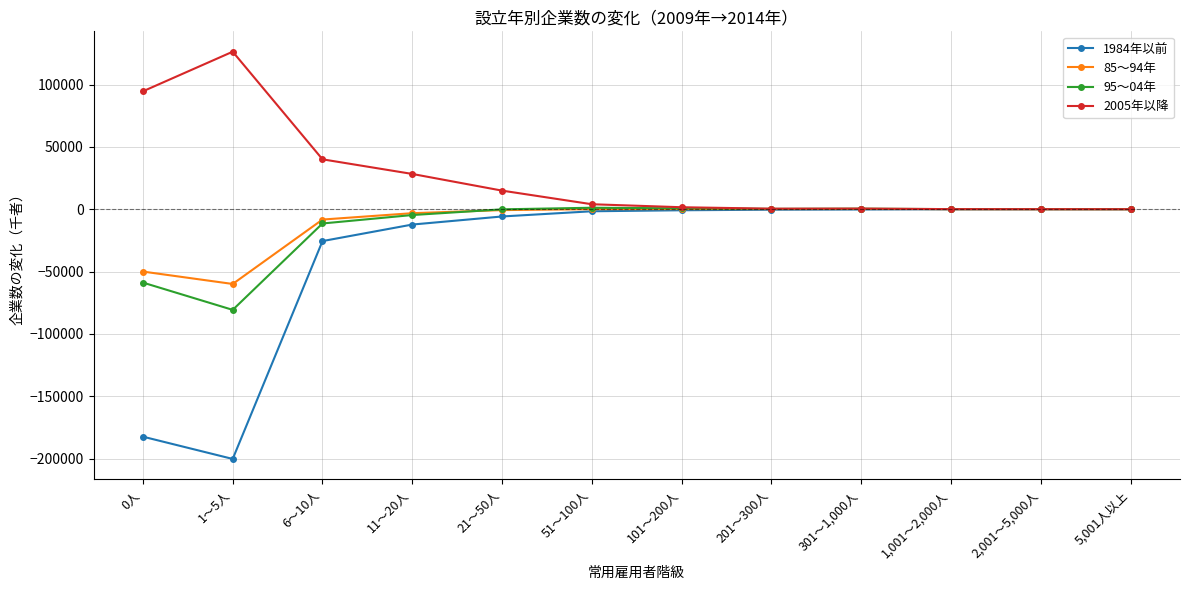

What is the approximate value of 95～04年 at 21～50人?

-117